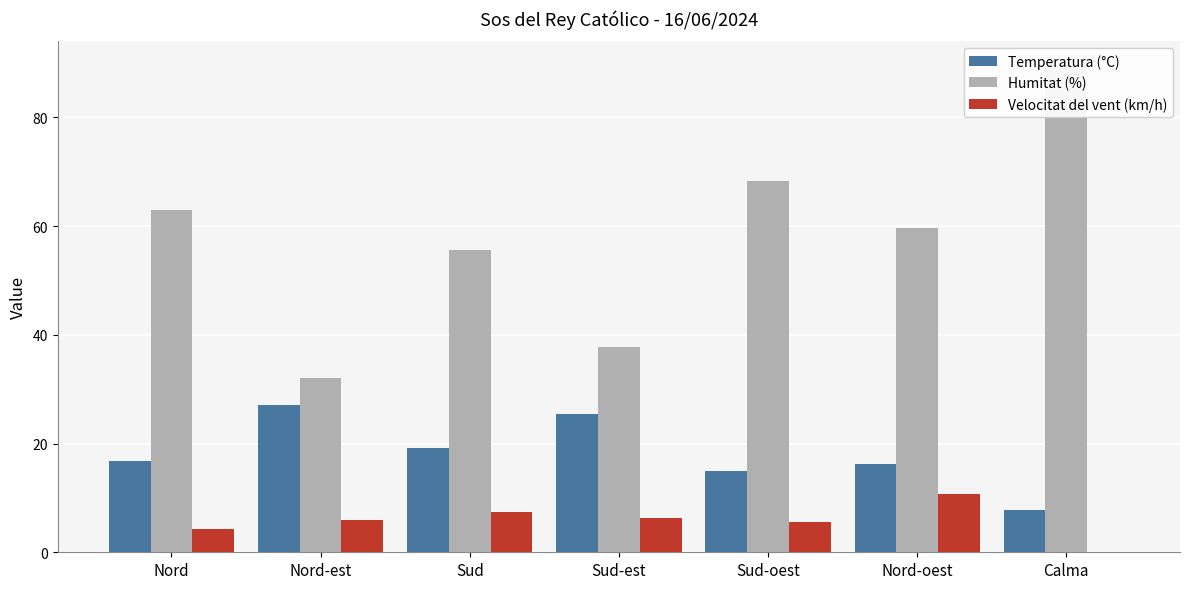

Which series has the widest spread of values?

Humitat (%)